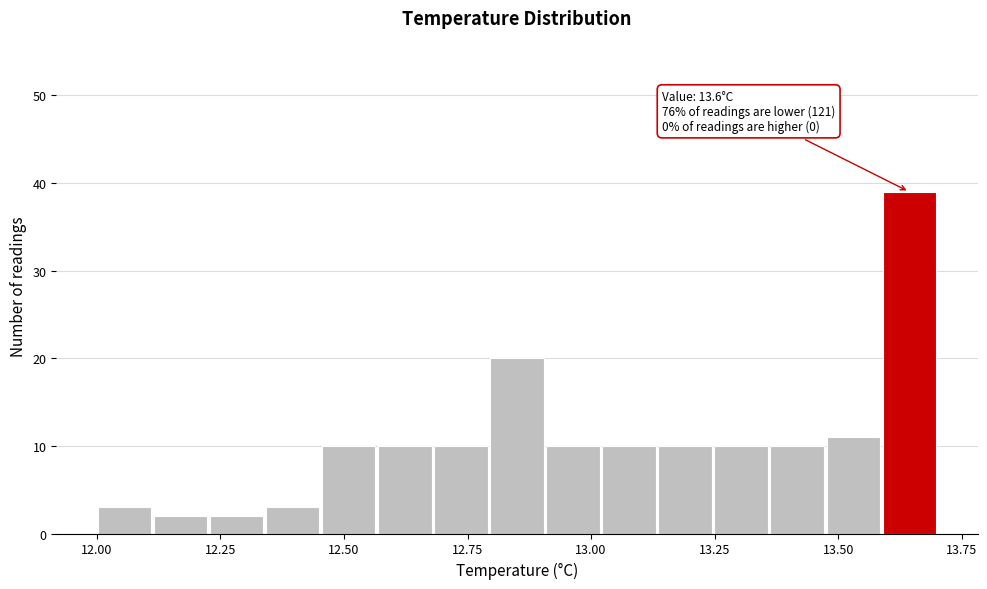

Read against the x-axis, roughly where is the centre of the tallest bar?

13.65